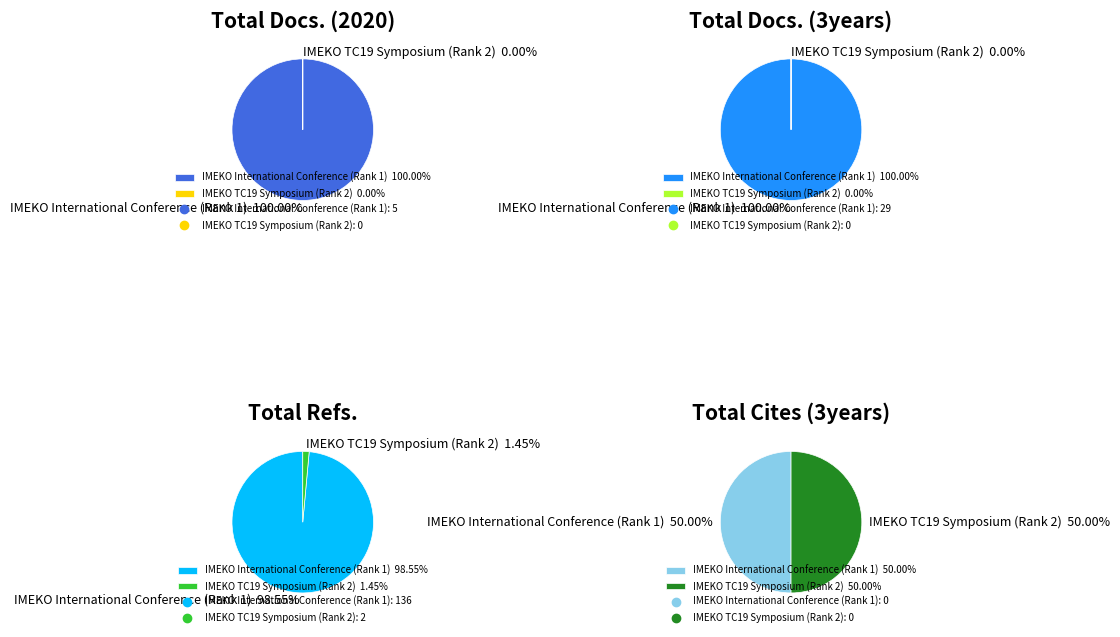

What is the spread (max minus min) of values at IMEKO International Conference (Rank 1)?

136